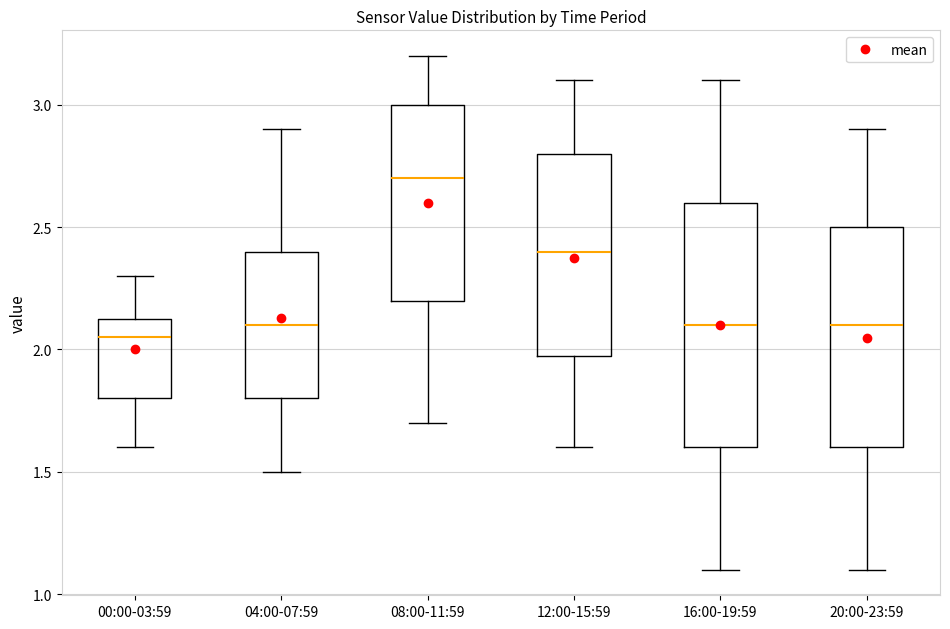

Which box is the tallest, from its lower edge to its upper edge?

16:00-19:59